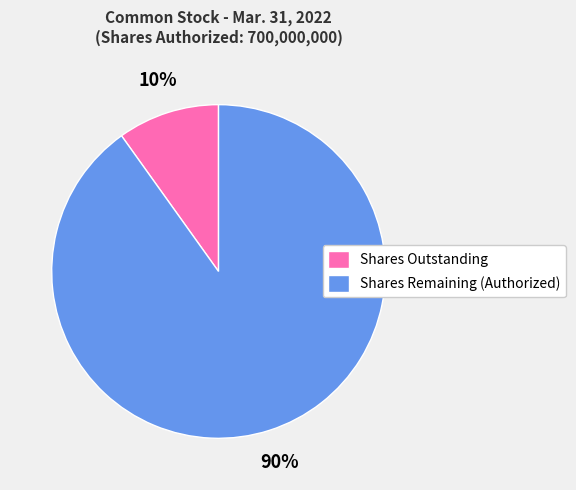

Combined, do Shares Remaining (Authorized) and Shares Outstanding account for over 50%?

Yes